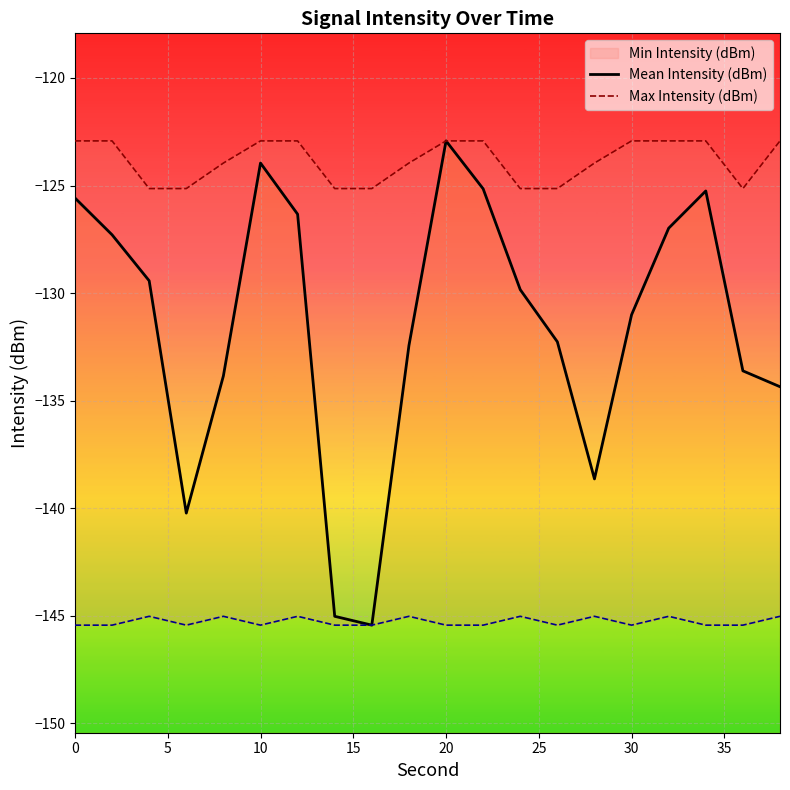

True or false: Max Intensity (dBm) and Mean Intensity (dBm) cross at least once.

False